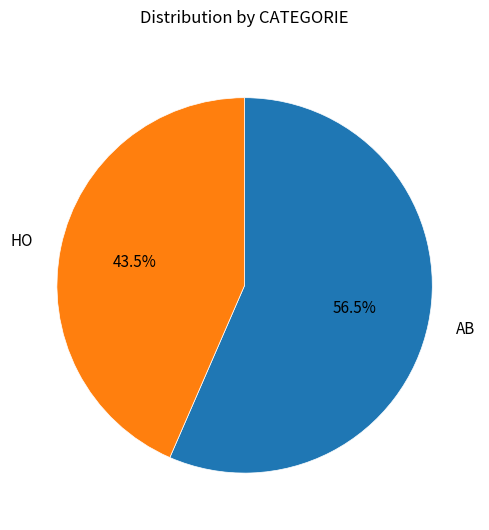

To the nearest percent, what is the difference between the AB and HO slice percentages?

13%